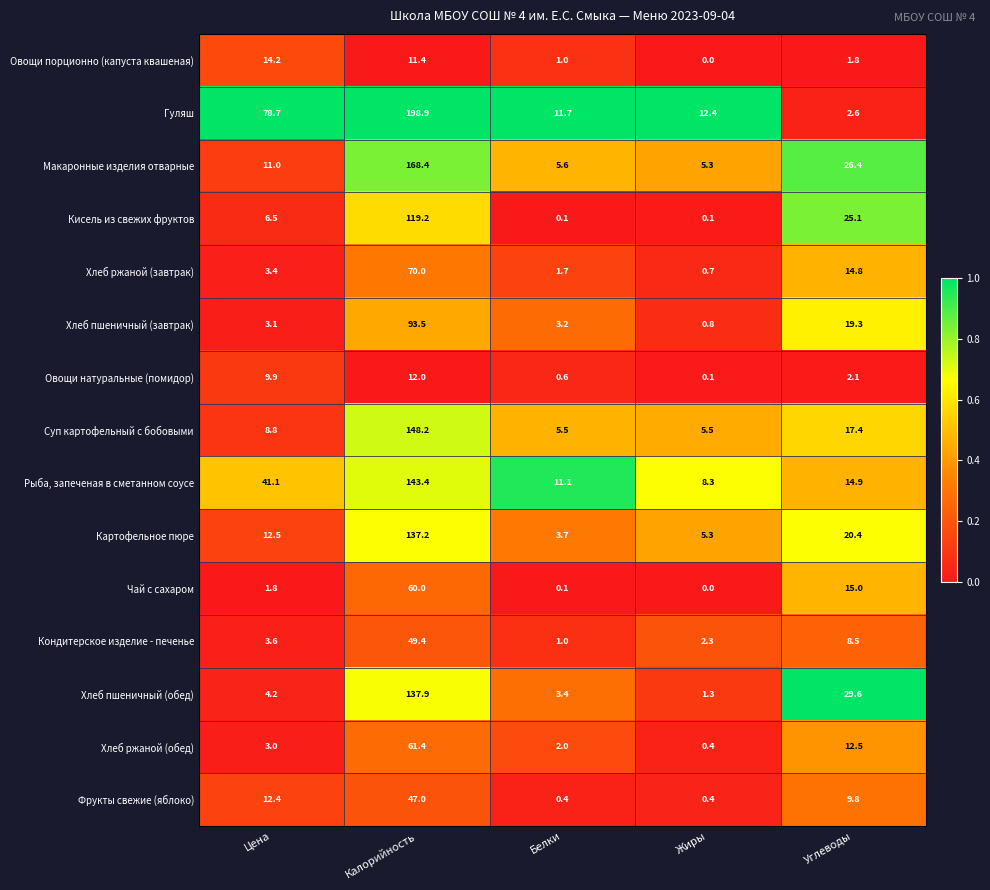

What is the difference between the maximum and minimum values in the Картофельное пюре series?

133.5